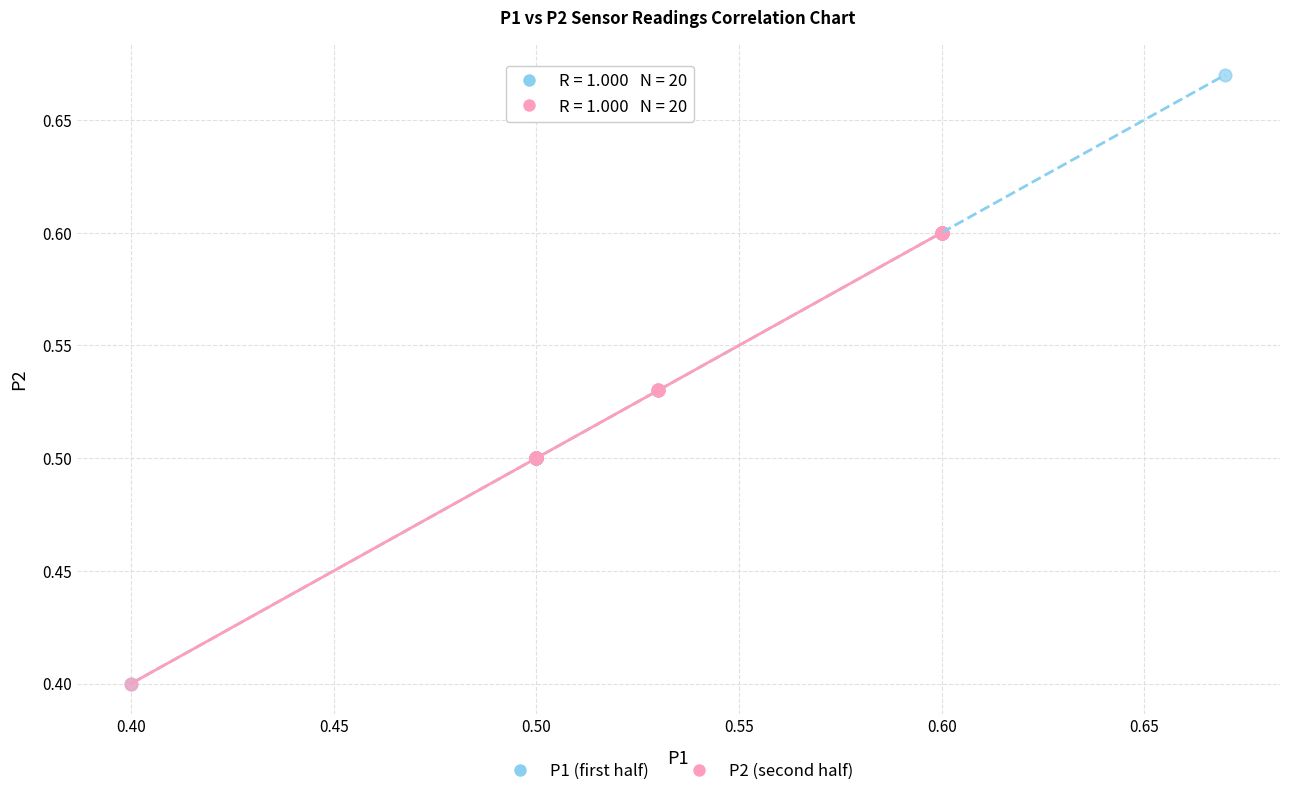

Which series contains the highest Y value?

P1 (first half)